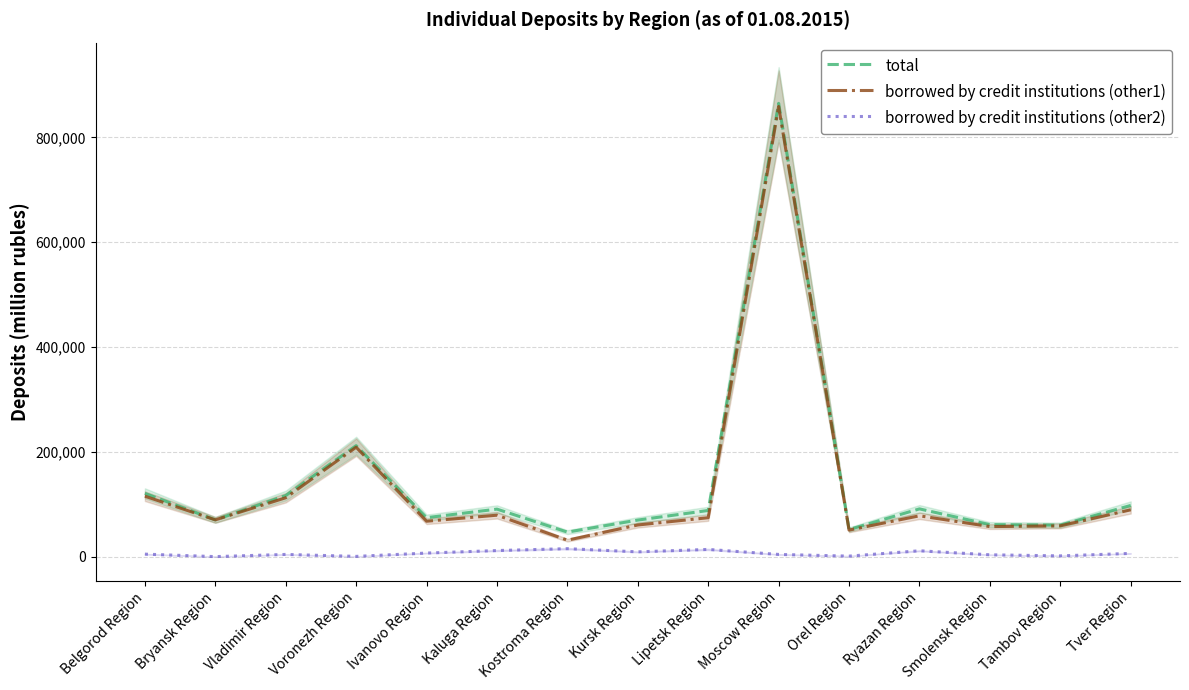

Count the number of categories in the chart.

15